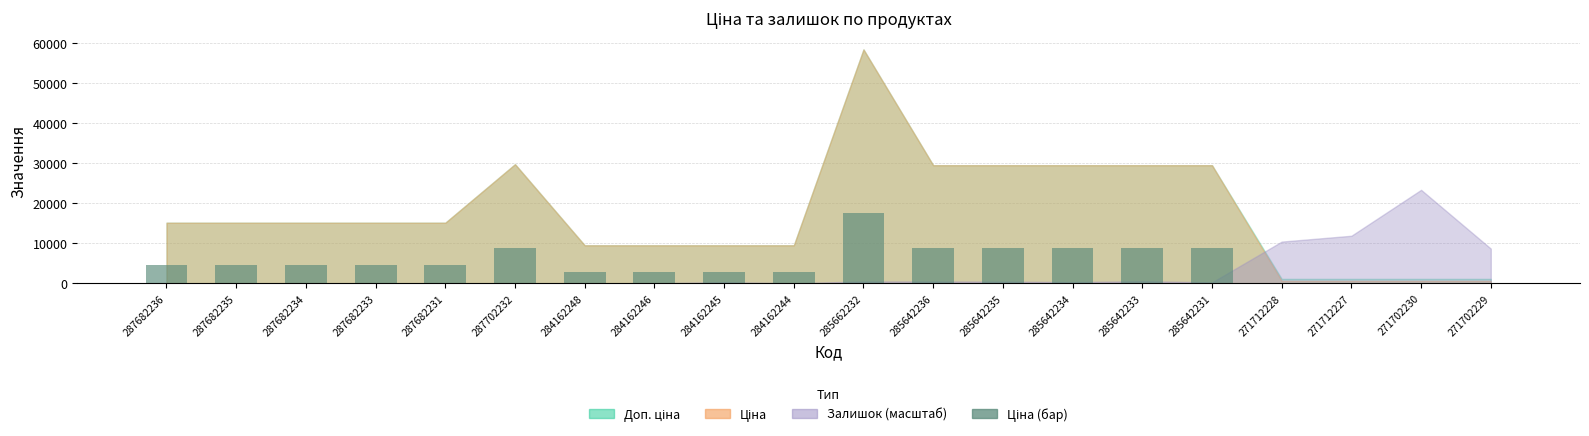

What is the maximum value shown in the chart?

17528.0